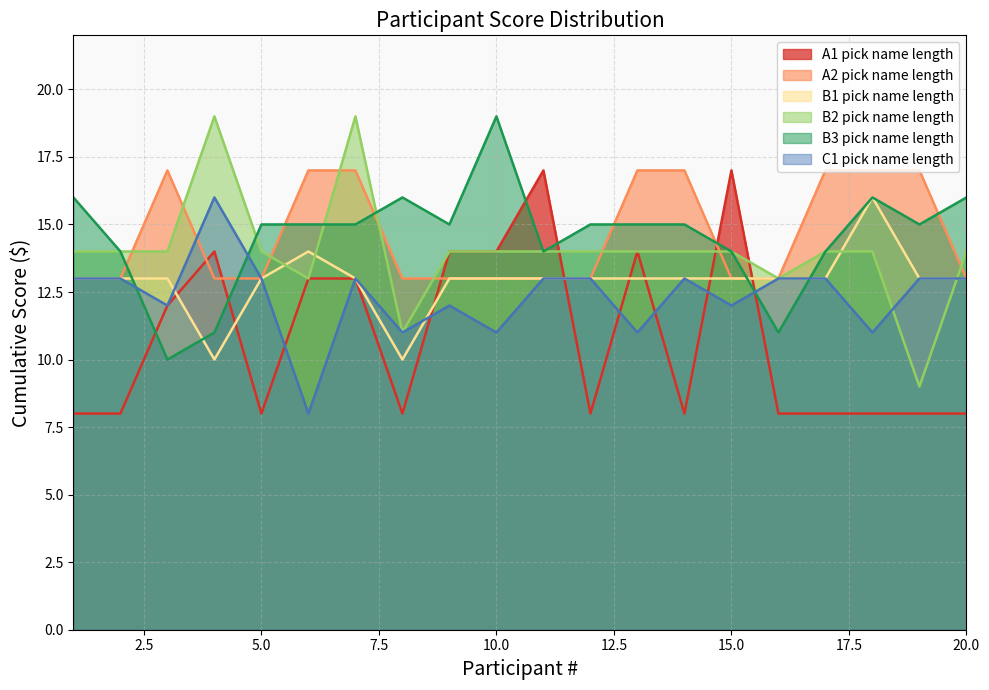

Which series has the widest spread of values?

B2 pick name length